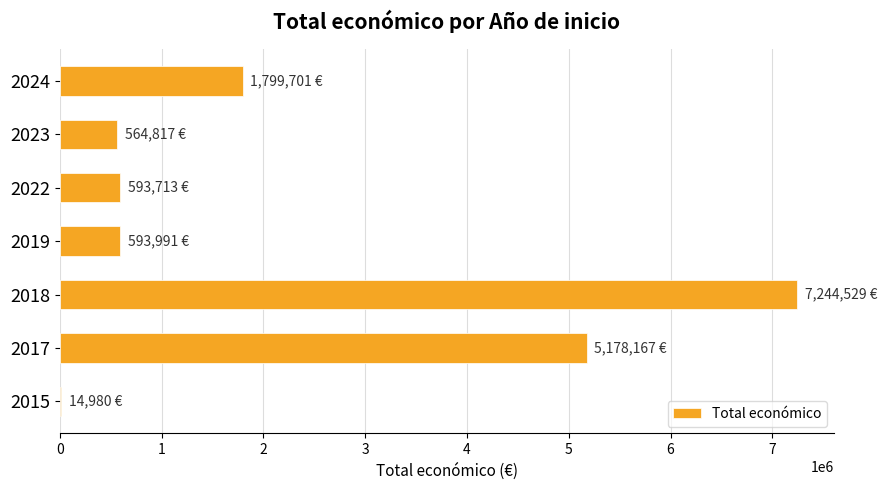

Which label corresponds to the largest value in the chart?

2018